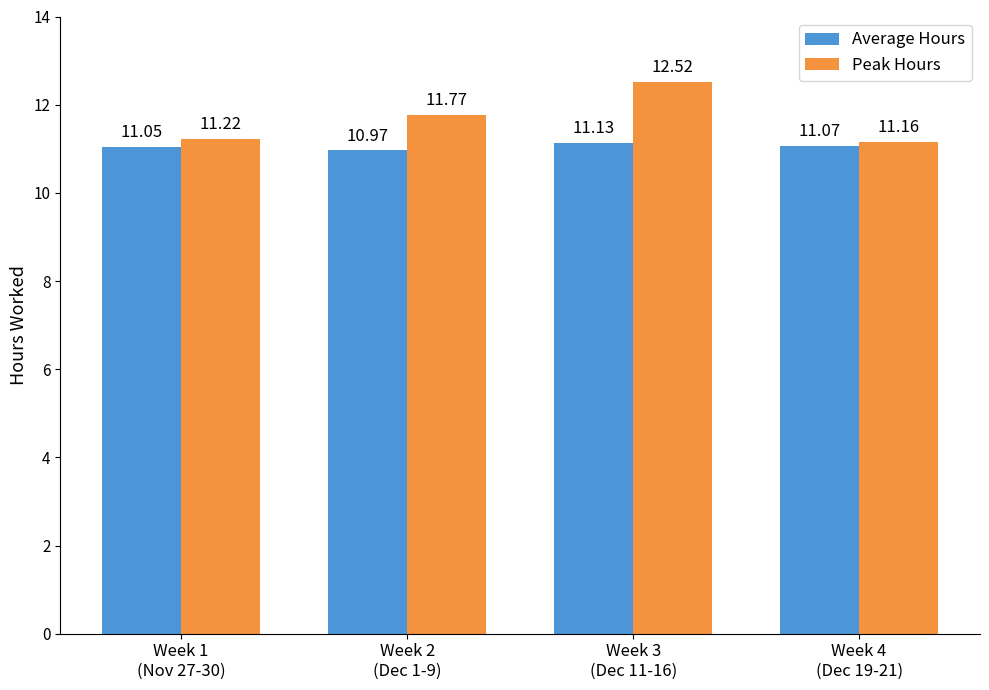

What is the greatest value displayed?

12.5